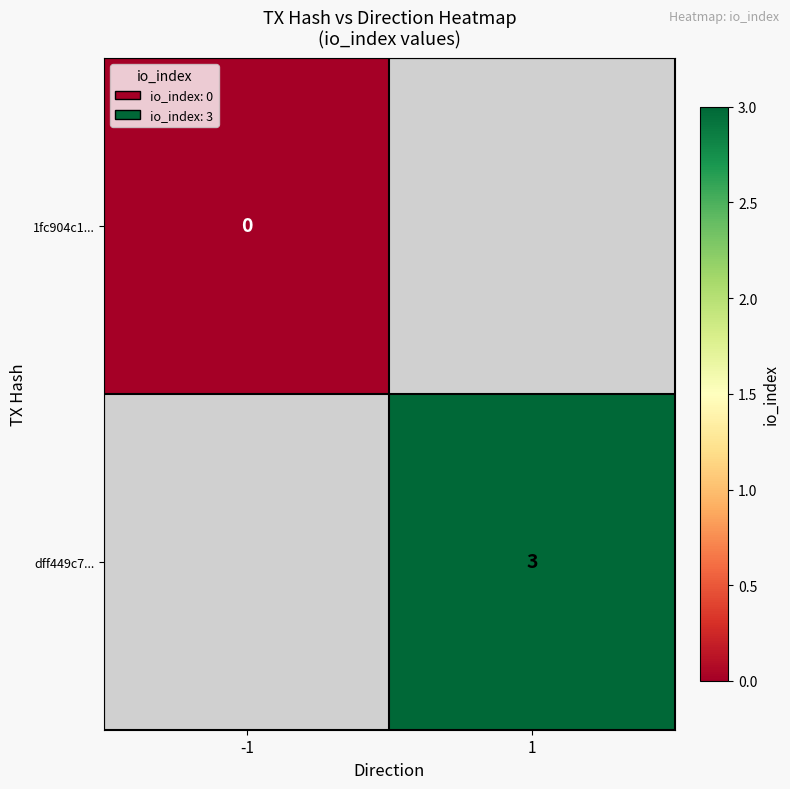

The value of dff449c7... at 1 is 3. True or false?

True